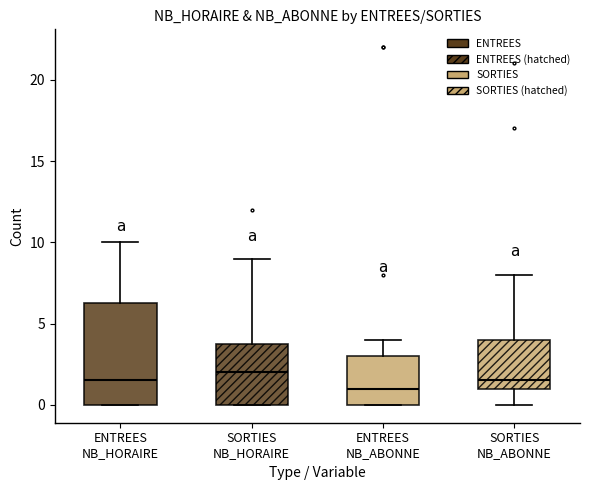

Where is the upper edge of the box for SORTIES NB_ABONNE on the y-axis? The values are not printed on the chart, so give them approximately, as read against the axis.

4.0